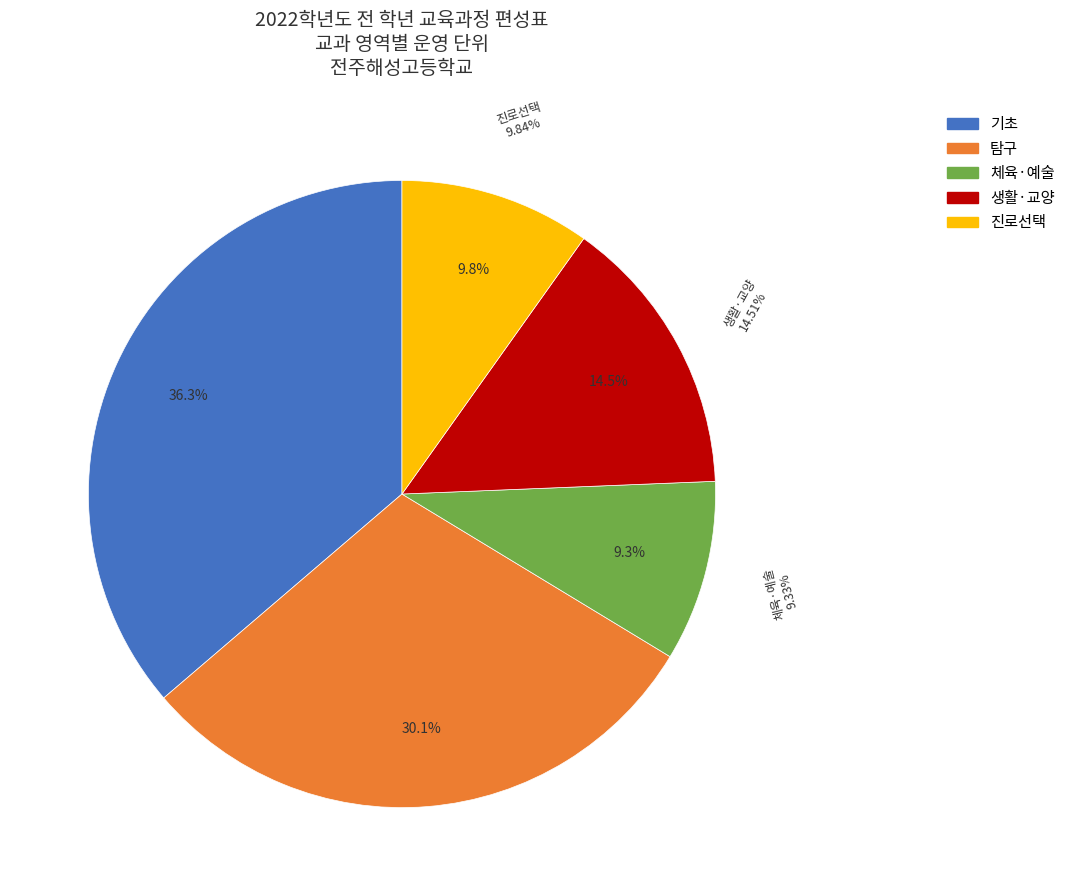

How many slices are in this pie chart?

5